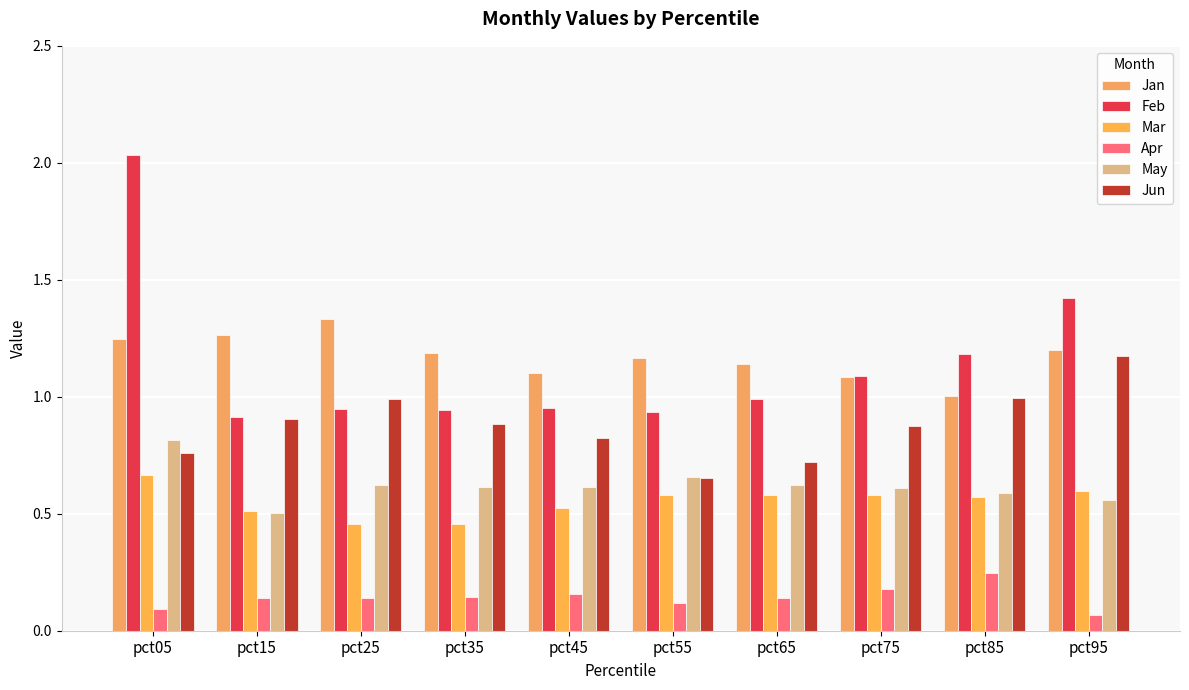

The May series shows 1.4 at pct05. True or false?

False